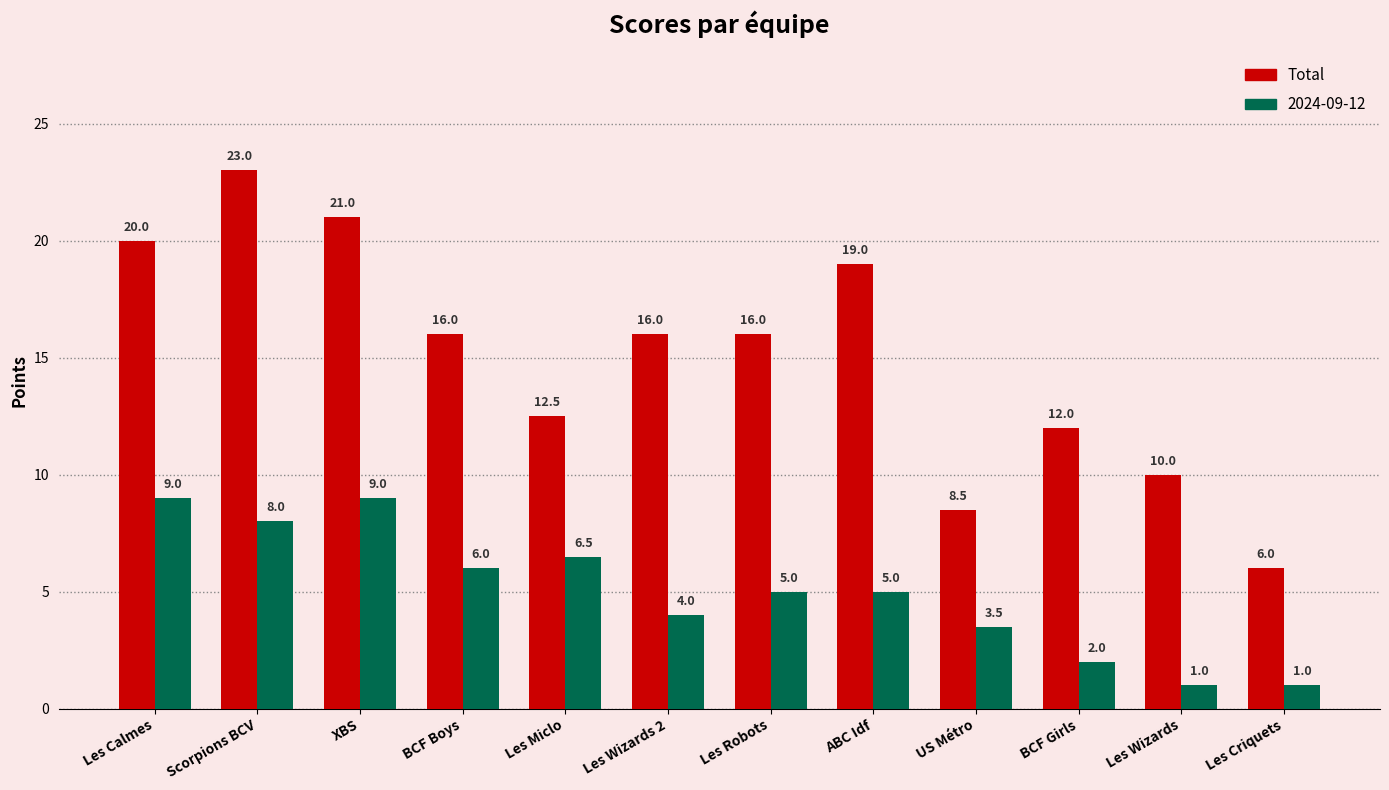

What is the sum of all 2024-09-12 values?

60.0